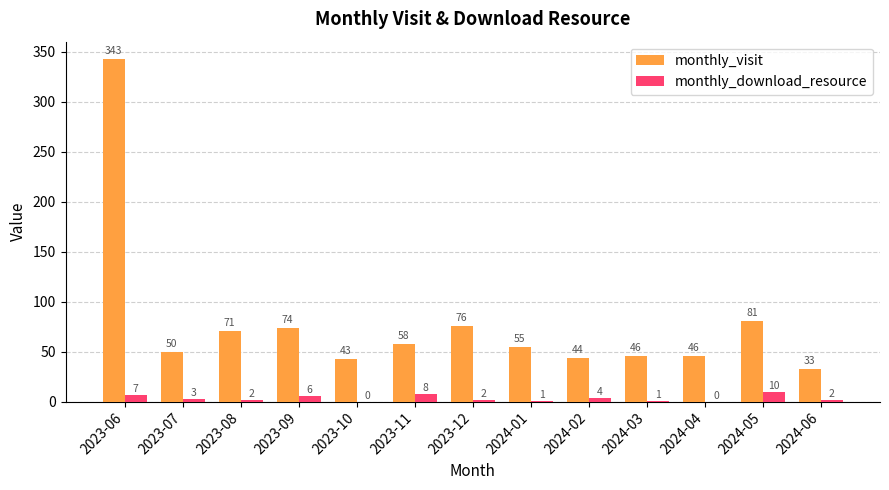

Reading right to left, what are all the values shown in this chart?

monthly_visit: 2024-06=33	2024-05=81	2024-04=46	2024-03=46	2024-02=44	2024-01=55	2023-12=76	2023-11=58	2023-10=43	2023-09=74	2023-08=71	2023-07=50	2023-06=343
monthly_download_resource: 2024-06=2	2024-05=10	2024-04=0	2024-03=1	2024-02=4	2024-01=1	2023-12=2	2023-11=8	2023-10=0	2023-09=6	2023-08=2	2023-07=3	2023-06=7